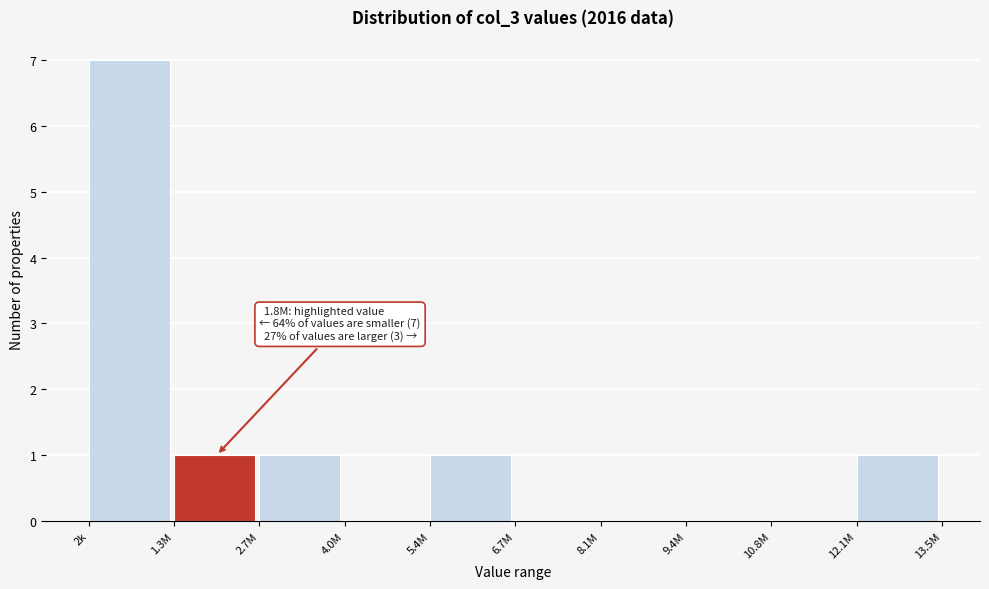

Reading left to right, extract all data points from this chart.

2k=7	1.3M=1	2.7M=1	4.0M=0	5.4M=1	6.7M=0	8.1M=0	9.4M=0	10.8M=0	12.1M=1